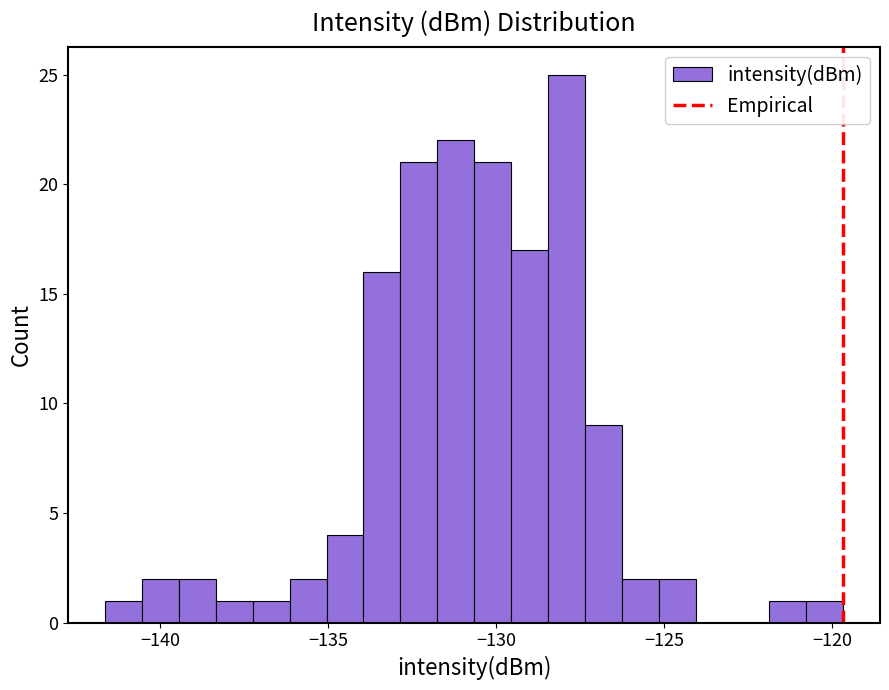

Around what value on the x-axis is the tallest bar? Give the approximate position of its centre, as read against the axis.

-128.0